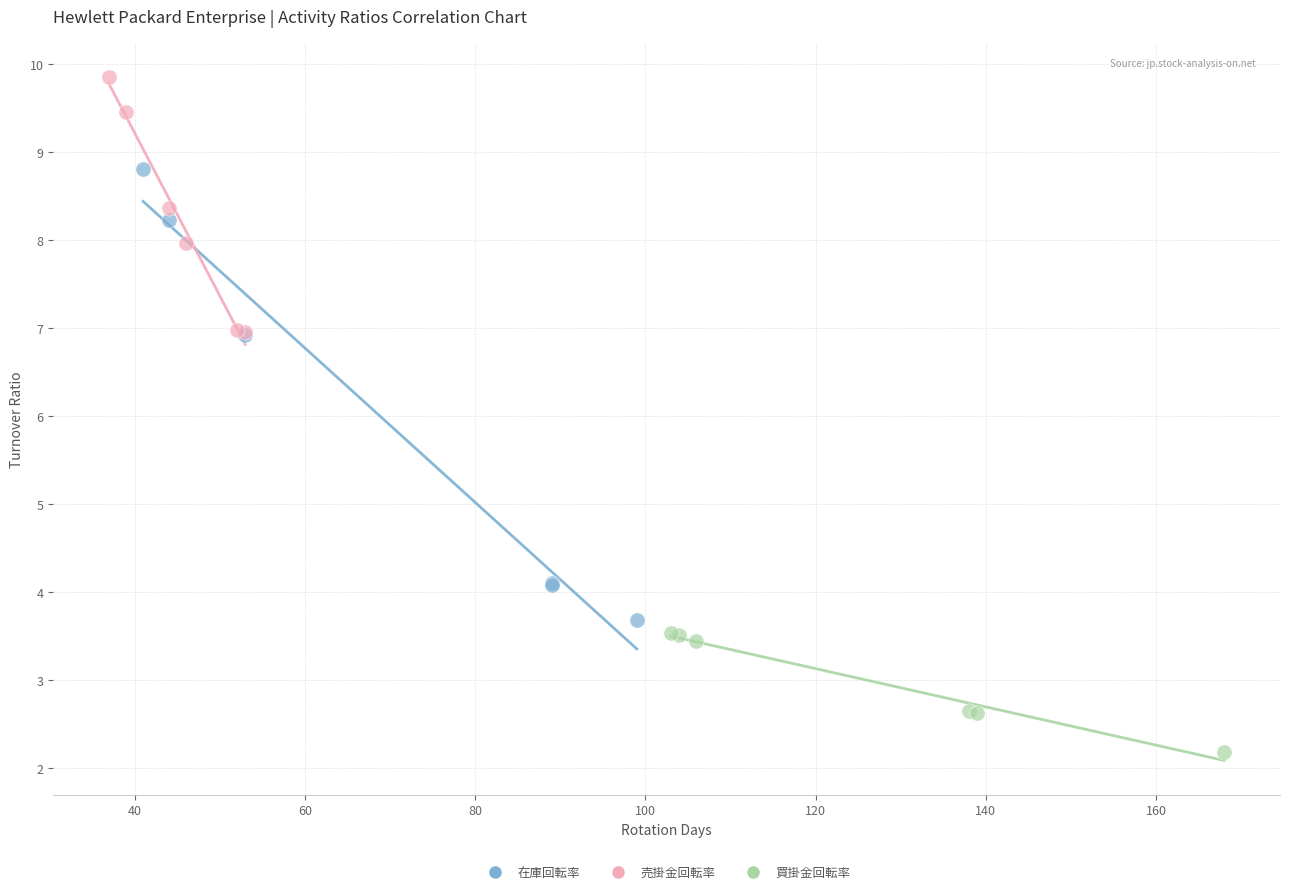

What are all the series names shown in the legend?

在庫回転率, 売掛金回転率, 買掛金回転率